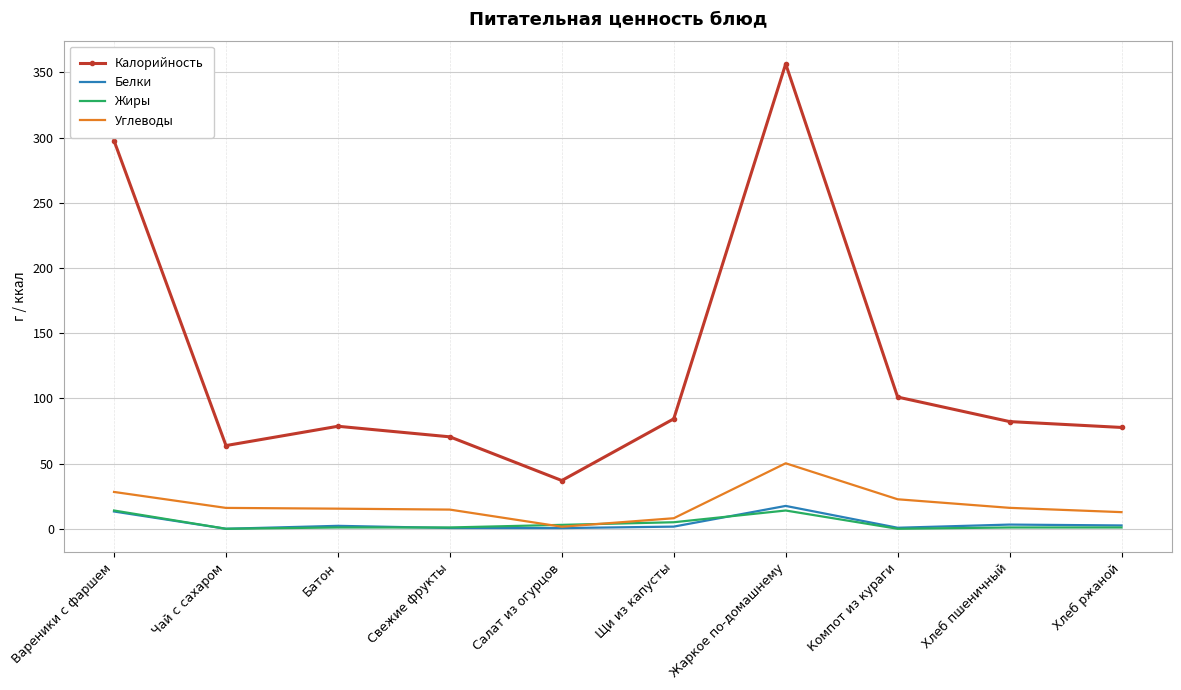

Which series has the largest total across all categories?

Калорийность